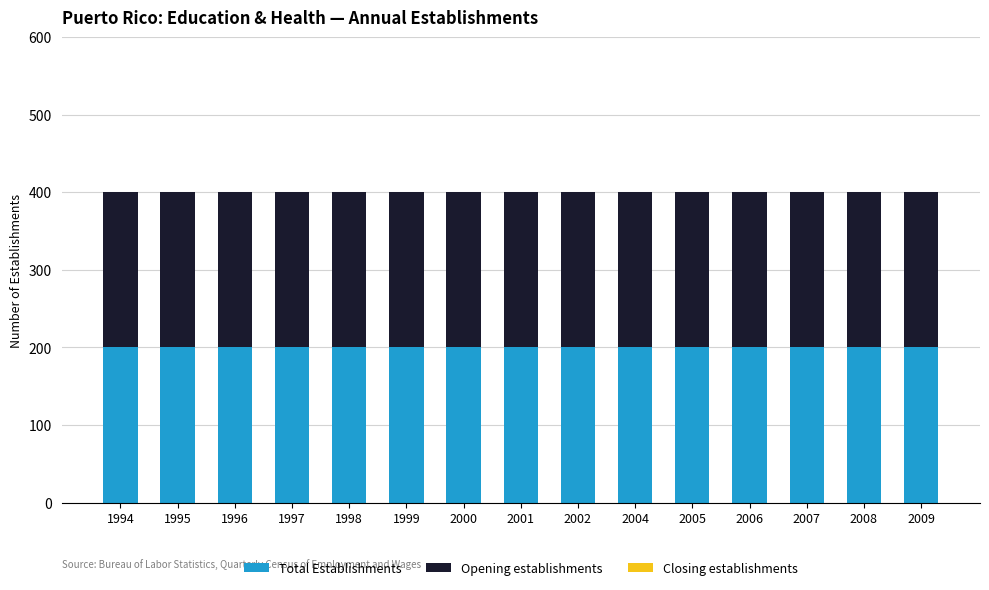

Is the value of Opening establishments at 2002 greater than the value of Closing establishments at 1994?

Yes